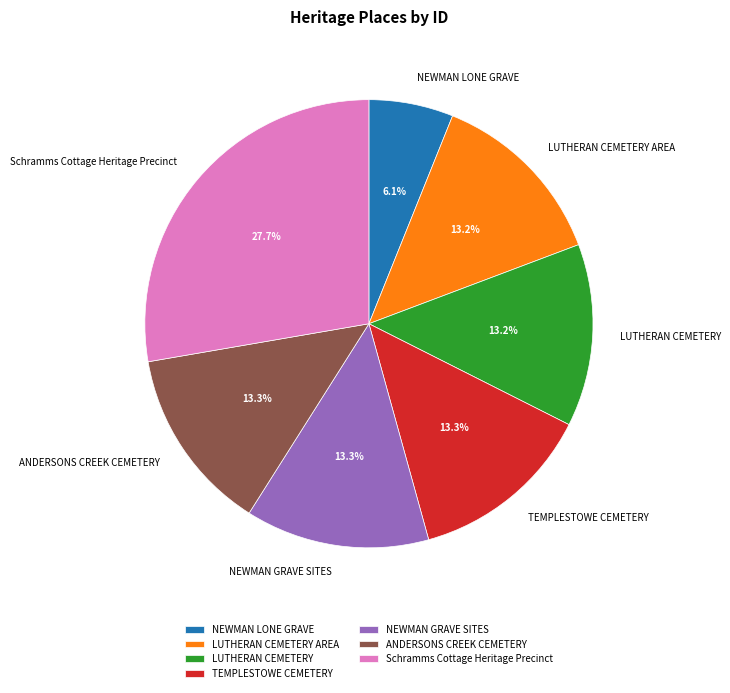

Count the number of slices in the pie.

7